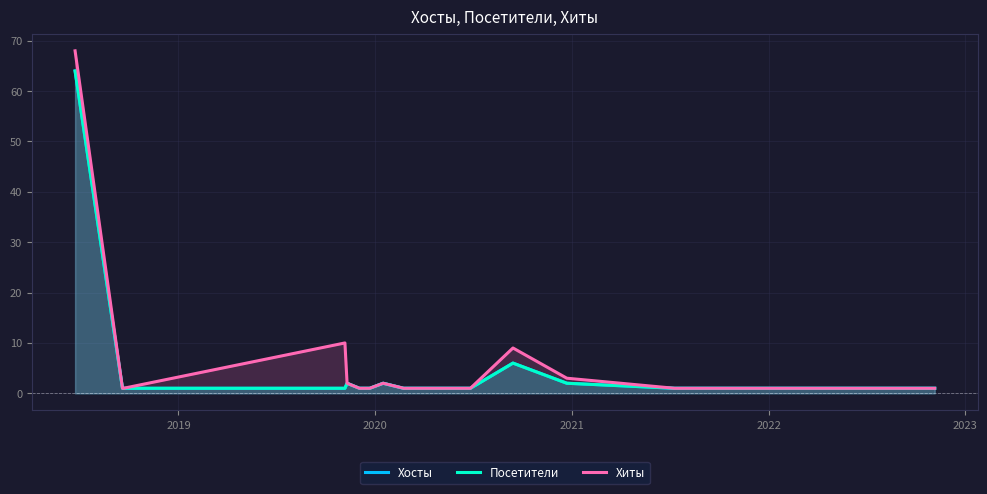

What is the value of the Посетители point at the 4th from the left?

1